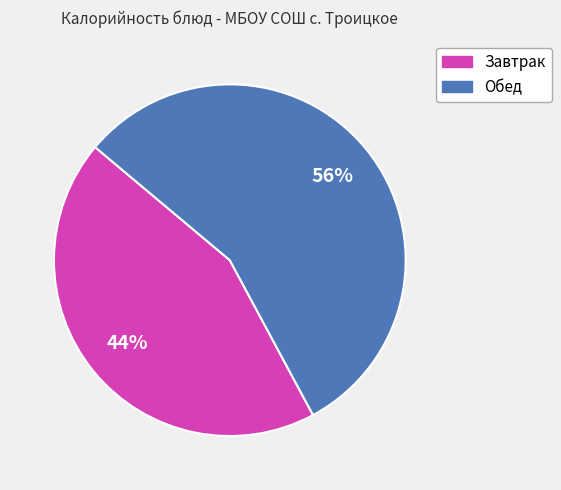

To the nearest percent, what is the difference between the largest and smallest slice percentages?

12%